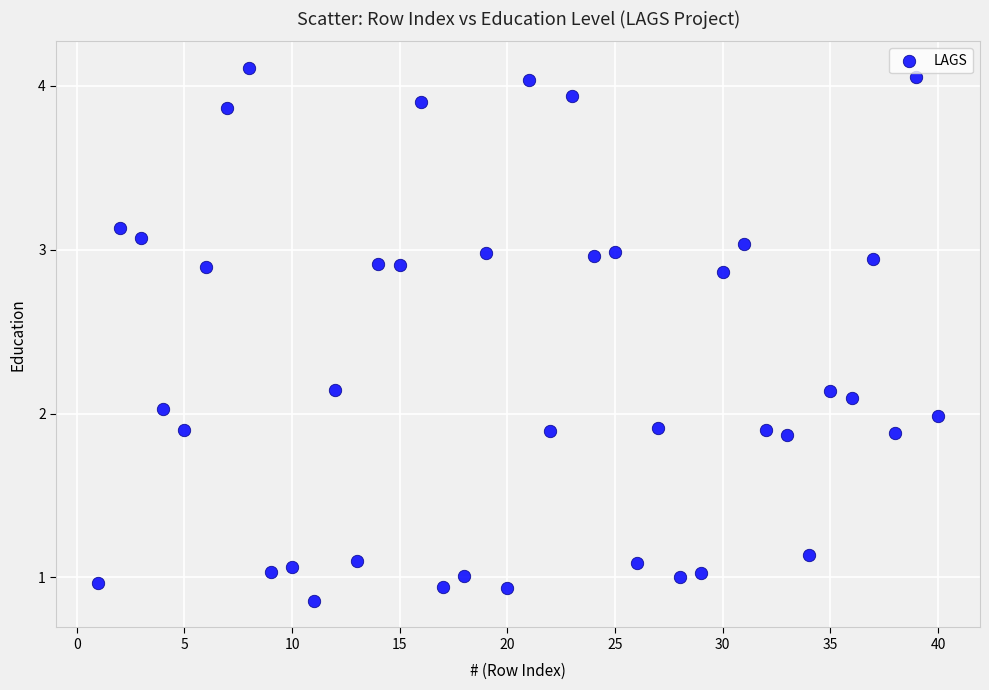

What is the range of X values (max minus min)?

39.0